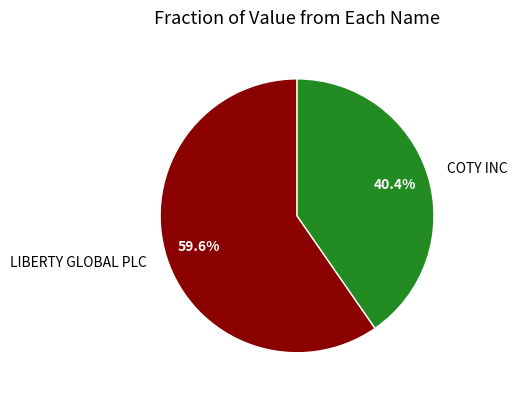

What is the largest slice in the pie chart?

LIBERTY GLOBAL PLC